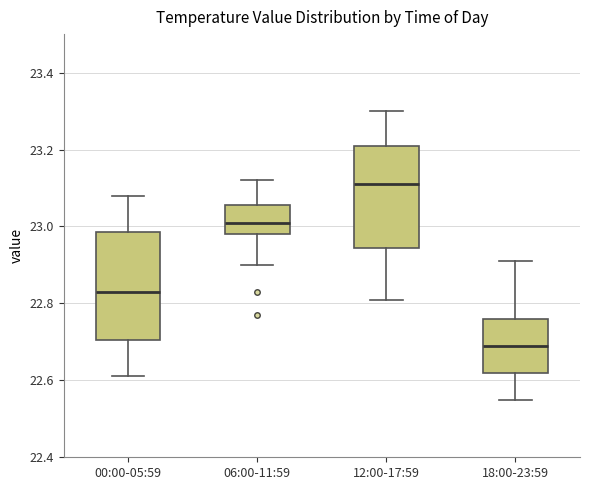

Where does the lower whisker of the box for 12:00-17:59 end on the y-axis? The values are not printed on the chart, so give them approximately, as read against the axis.

22.82